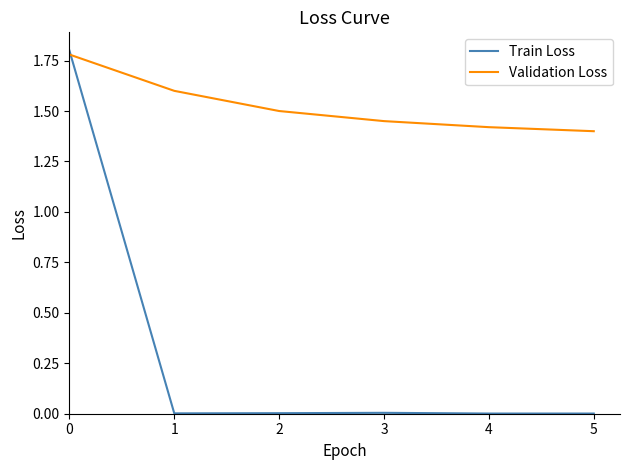

List the series in order of their overall mean, highest first.

Validation Loss, Train Loss